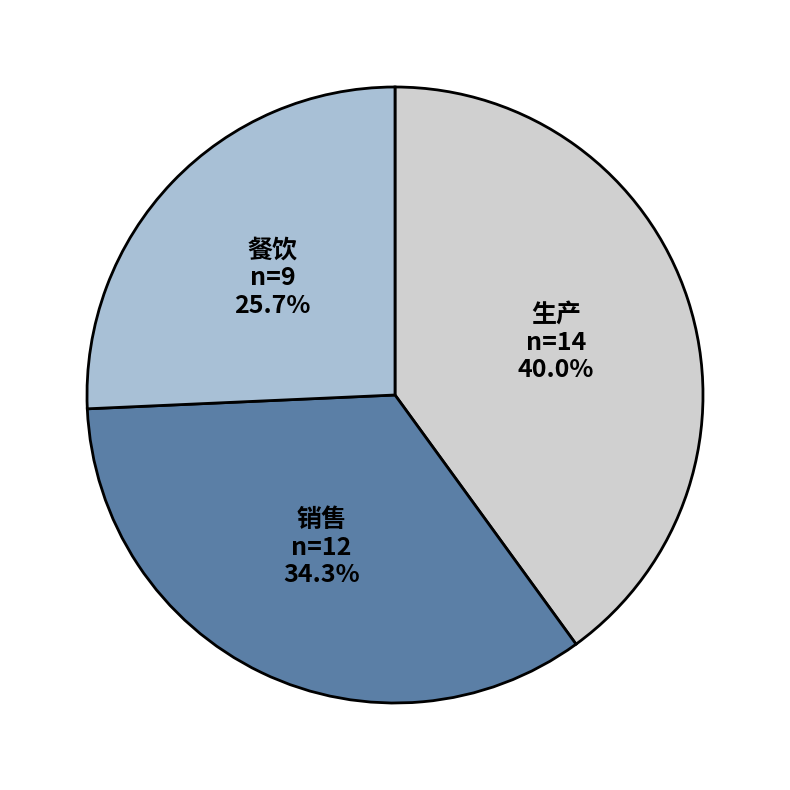

What percentage is the 餐饮 slice, to the nearest percent?

26%